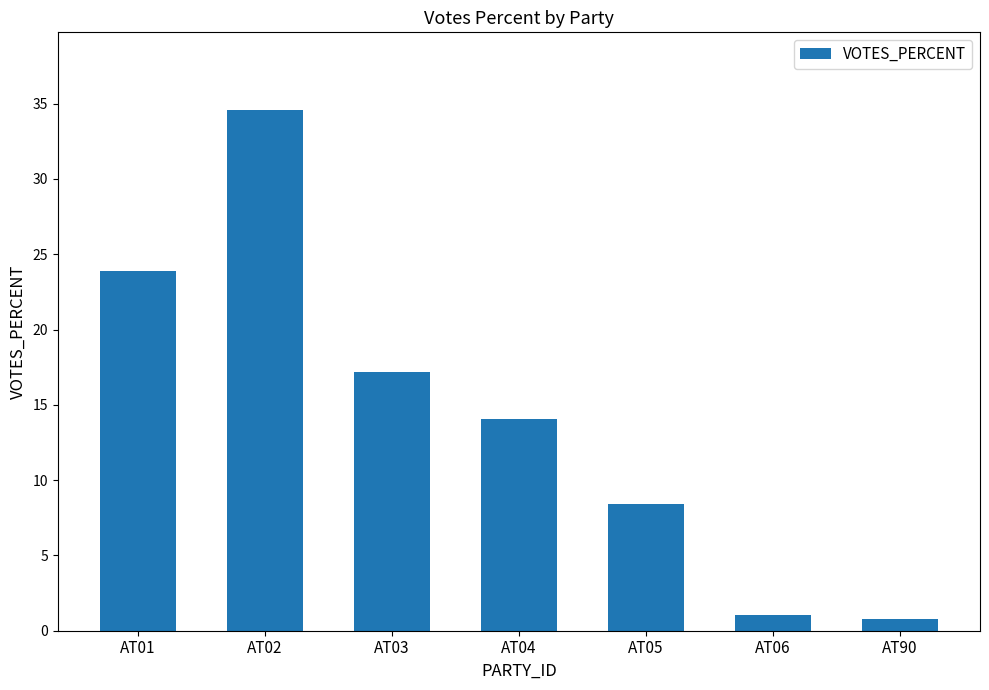

Which has a higher value, AT90 or AT04?

AT04